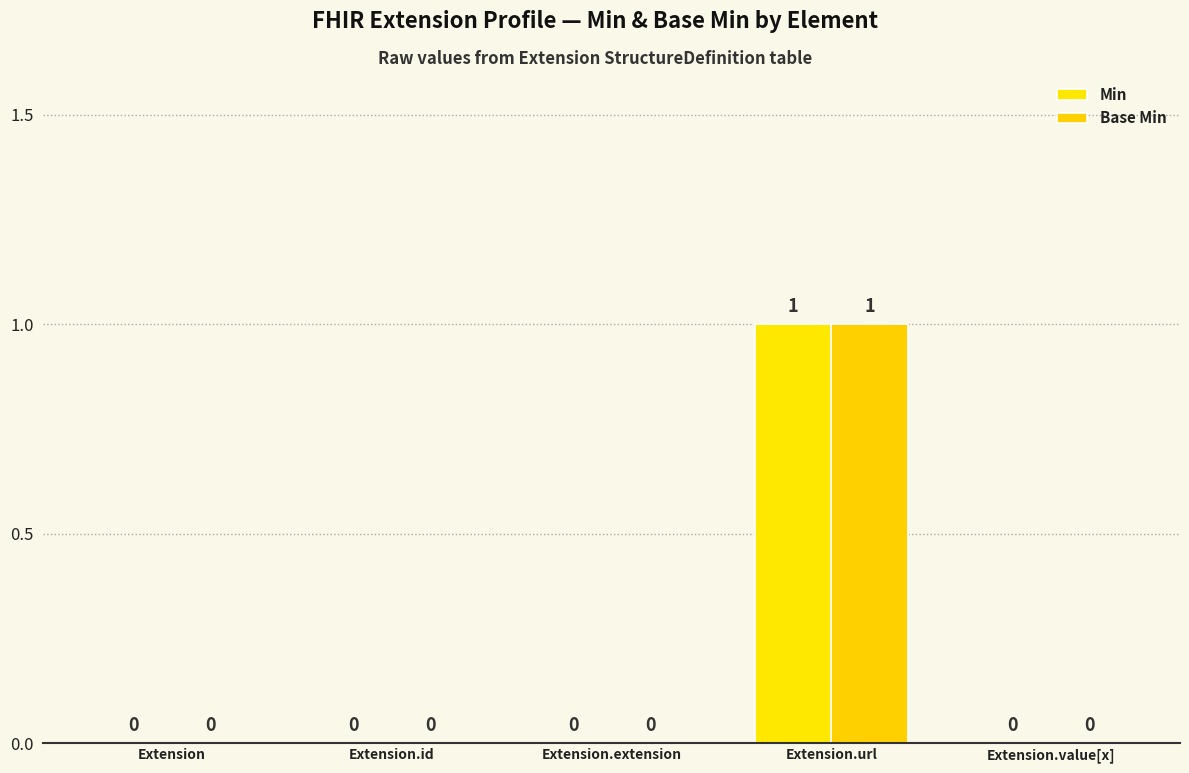

How many categories are shown in the chart?

5